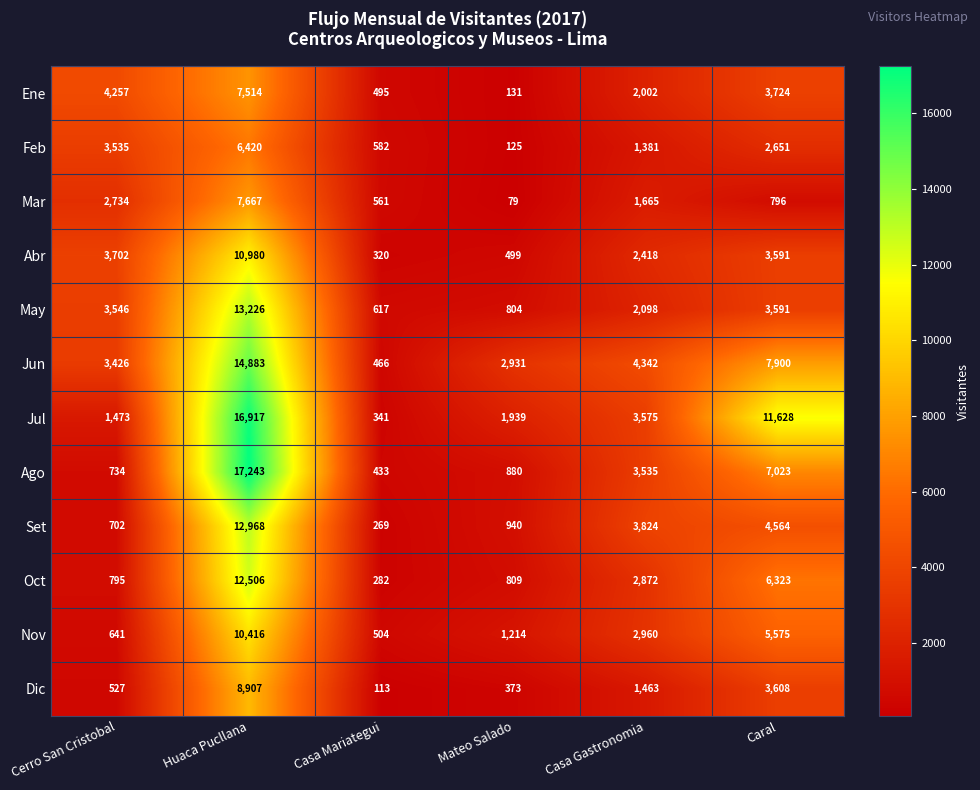

At which label does Oct first exceed 2872?

Huaca Pucllana